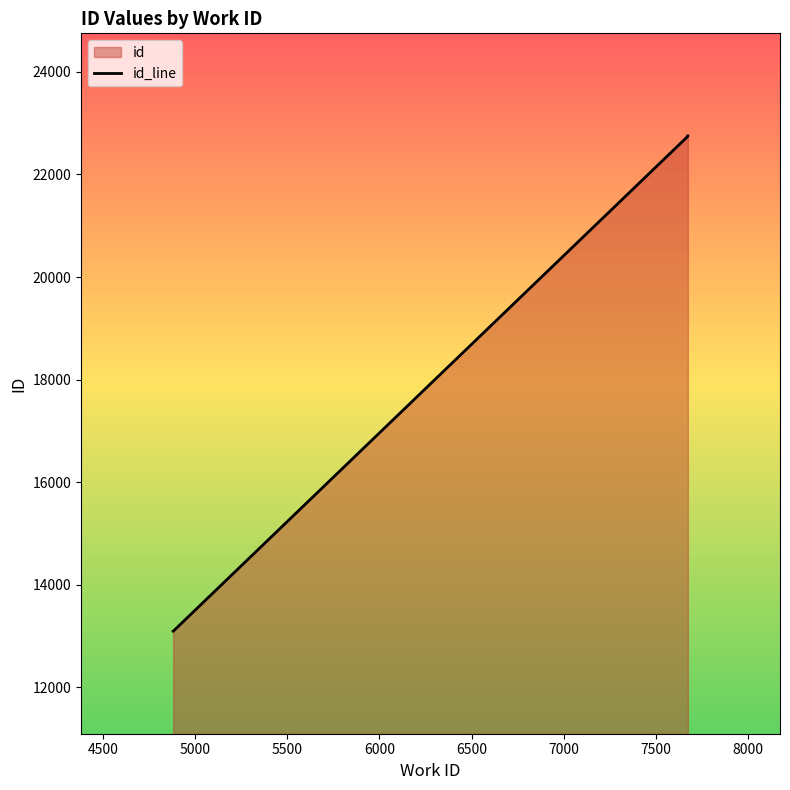

Count the number of data series in this chart.

1